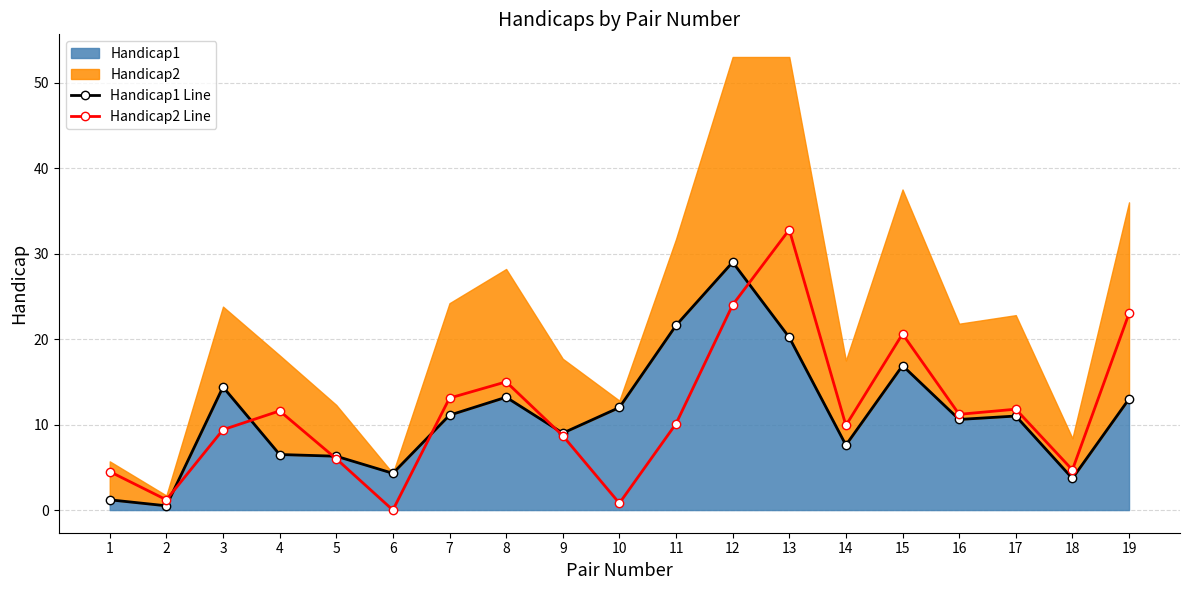

Count the number of data series in this chart.

2